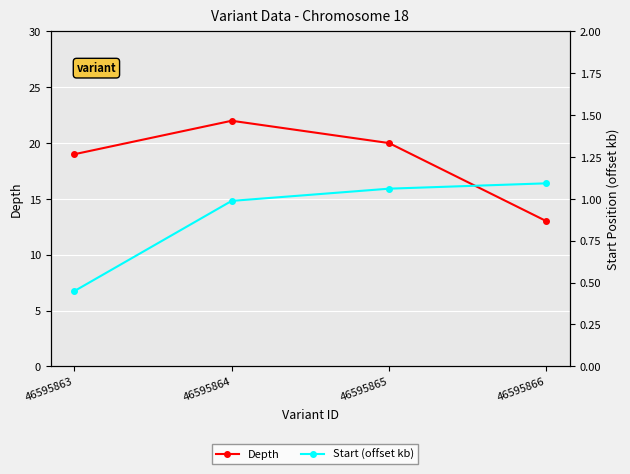

True or false: Start (offset kb) and Depth intersect in this chart.

False